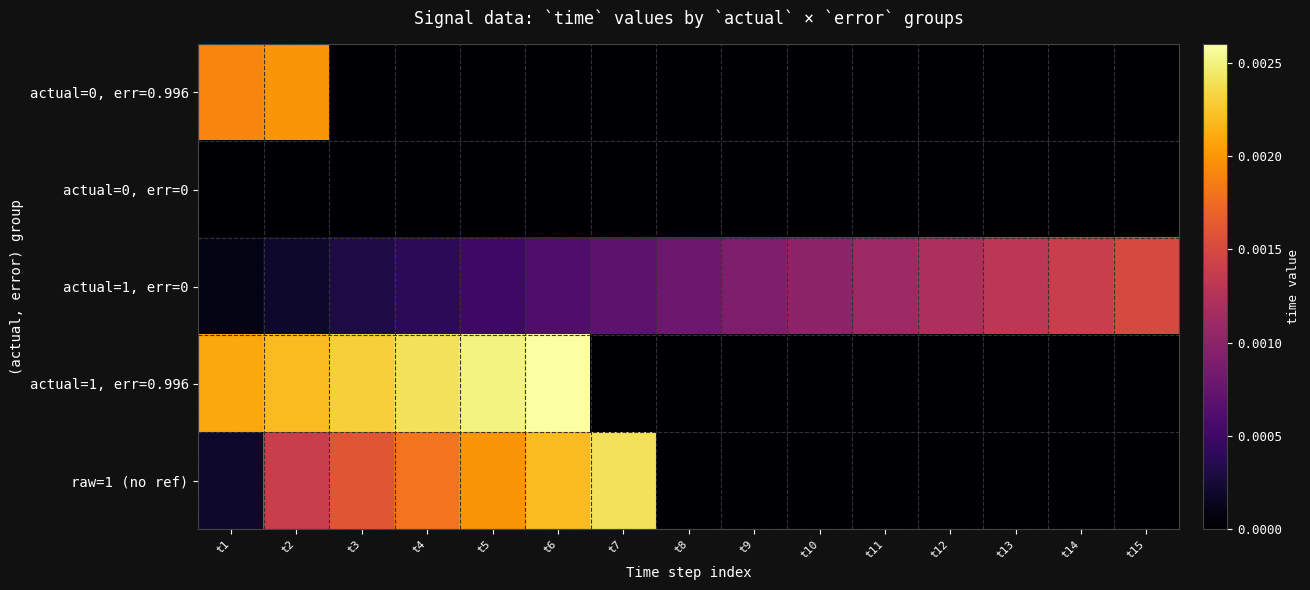

Reading right to left, transcribe all the data shown in this chart.

actual=0, err=0.996: t15=0.0	t14=0.0	t13=0.0	t12=0.0	t11=0.0	t10=0.0	t9=0.0	t8=0.0	t7=0.0	t6=0.0	t5=0.0	t4=0.0	t3=0.0	t2=0.0	t1=0.0
actual=0, err=0: t15=0.0	t14=0.0	t13=0.0	t12=0.0	t11=0.0	t10=0.0	t9=0.0	t8=0.0	t7=0.0	t6=0.0	t5=0.0	t4=0.0	t3=0.0	t2=0.0	t1=0.0
actual=1, err=0: t15=0.0	t14=0.0	t13=0.0	t12=0.0	t11=0.0	t10=0.0	t9=0.0	t8=0.0	t7=0.0	t6=0.0	t5=0.0	t4=0.0	t3=0.0	t2=0.0	t1=0.0
actual=1, err=0.996: t15=0.0	t14=0.0	t13=0.0	t12=0.0	t11=0.0	t10=0.0	t9=0.0	t8=0.0	t7=0.0	t6=0.0	t5=0.0	t4=0.0	t3=0.0	t2=0.0	t1=0.0
raw=1 (no ref): t15=0.0	t14=0.0	t13=0.0	t12=0.0	t11=0.0	t10=0.0	t9=0.0	t8=0.0	t7=0.0	t6=0.0	t5=0.0	t4=0.0	t3=0.0	t2=0.0	t1=0.0